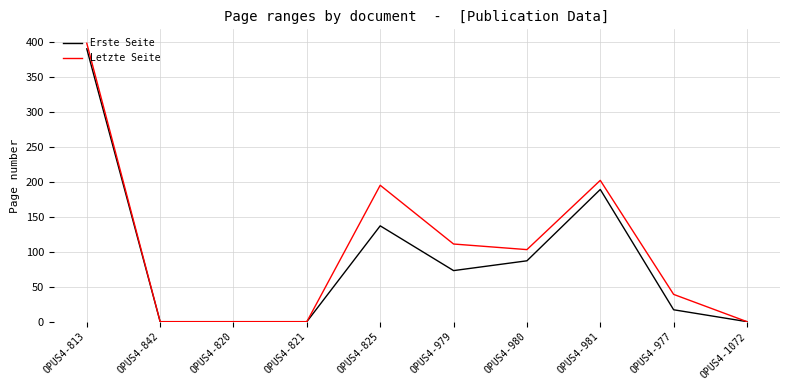

What is the sum of all Erste Seite values?

893